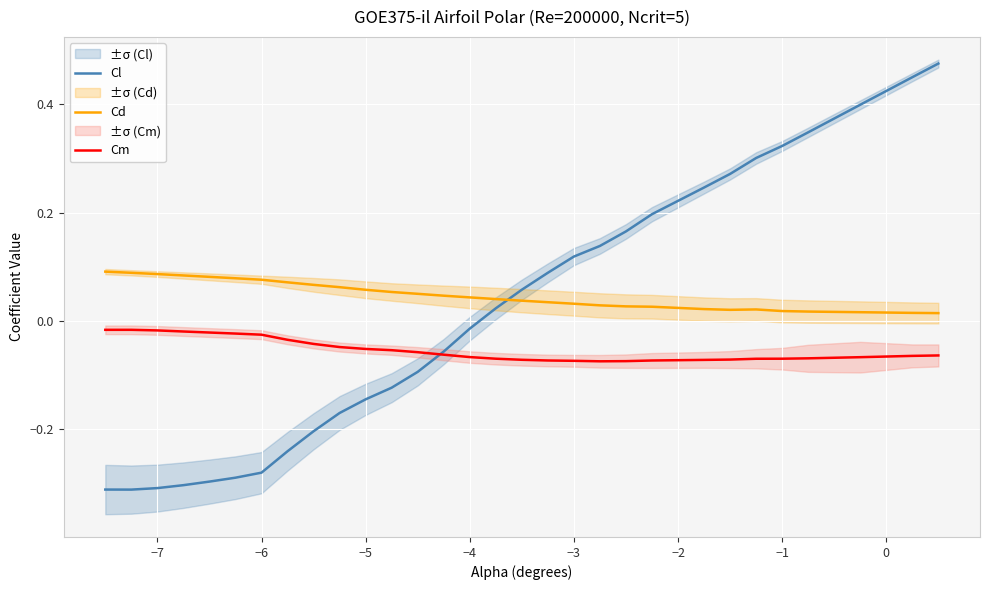

How many interior local valleys does the Cl series have?

1